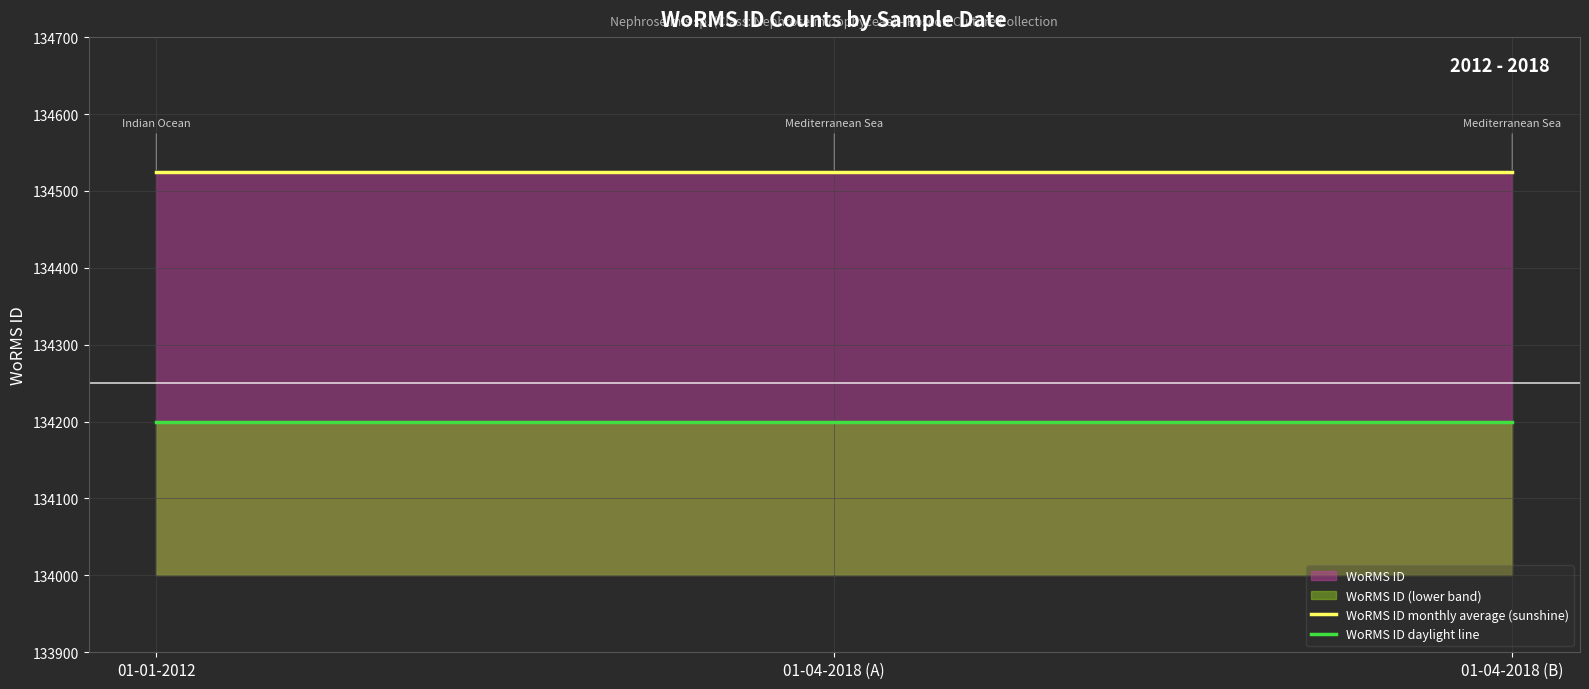

What is the approximate value of WoRMS ID daylight line at 01-04-2018 (A)?

134200